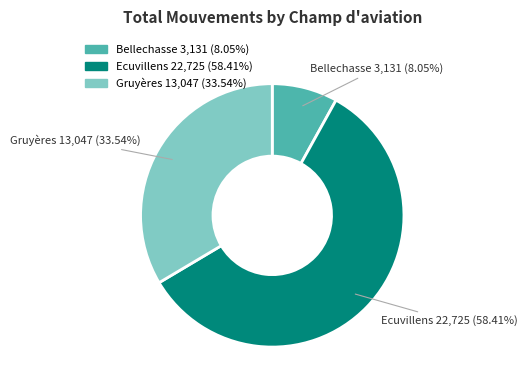

To the nearest percent, what is the difference between the Ecuvillens and Gruyères slice percentages?

25%